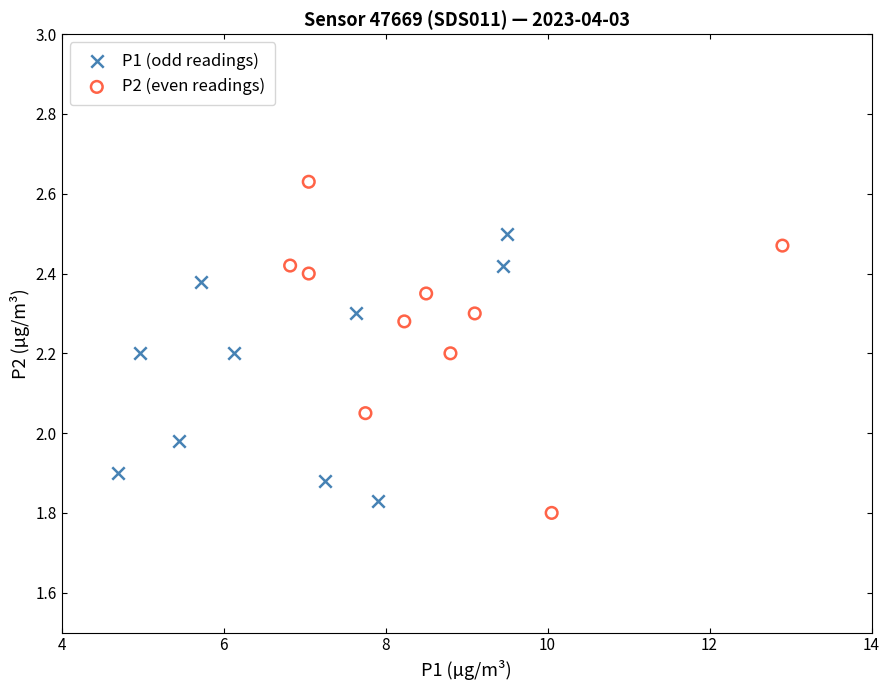

Which series reaches the minimum Y coordinate?

P2 (even readings)